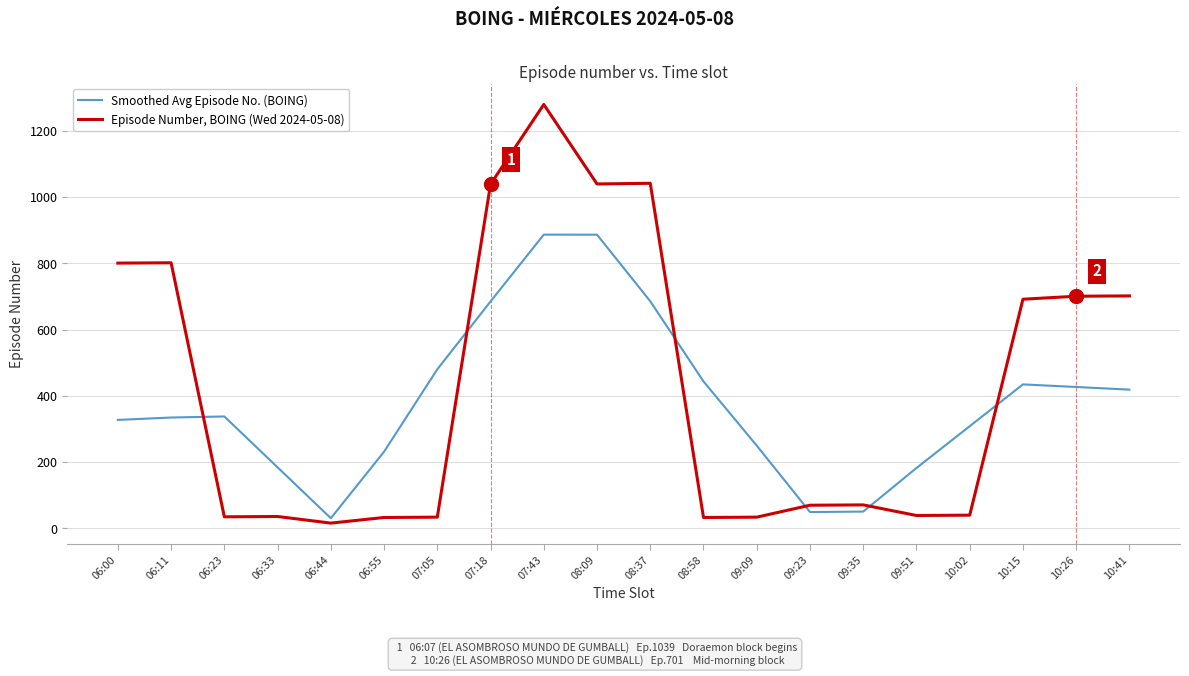

List the series in order of their overall mean, lowest first.

Smoothed Avg Episode No. (BOING), Episode Number, BOING (Wed 2024-05-08)